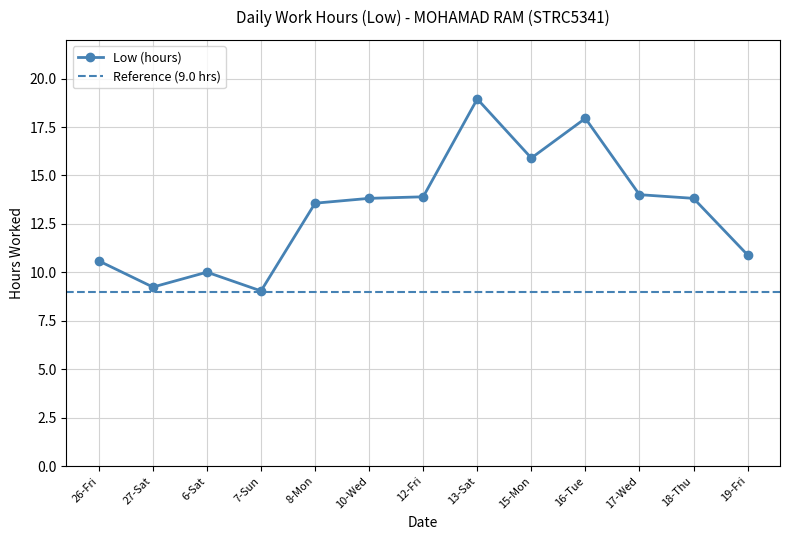

At which category does the data reach its first local peak?

6-Sat